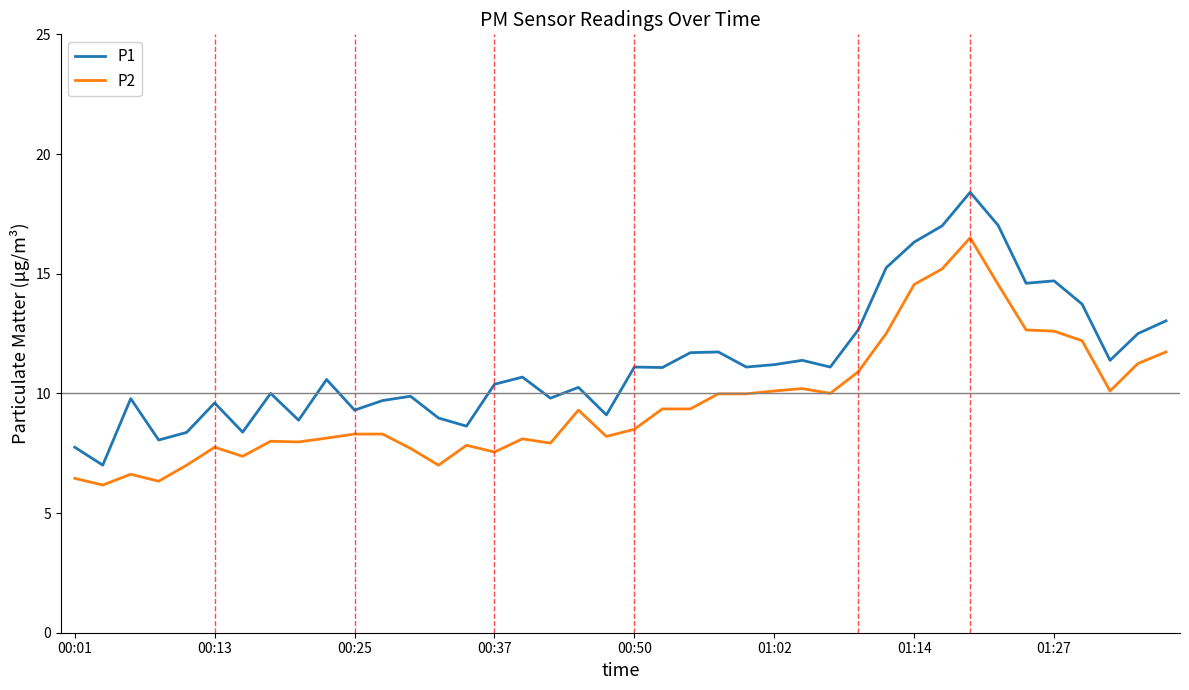

Rank the series by their average value, from lowest to highest.

P2, P1